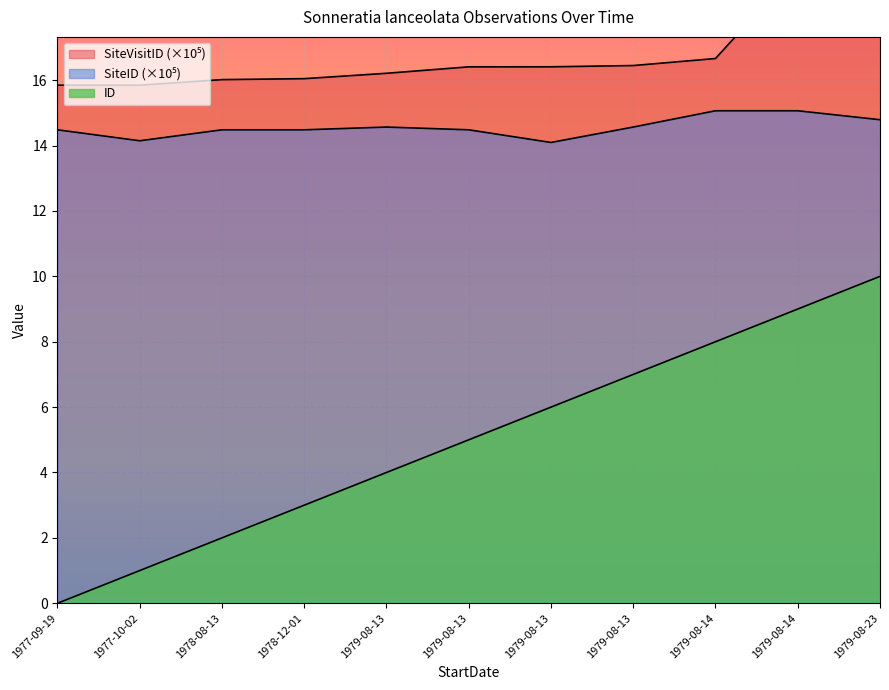

Between 1979-08-13 and 1979-08-13, which series saw the biggest shift?

ID